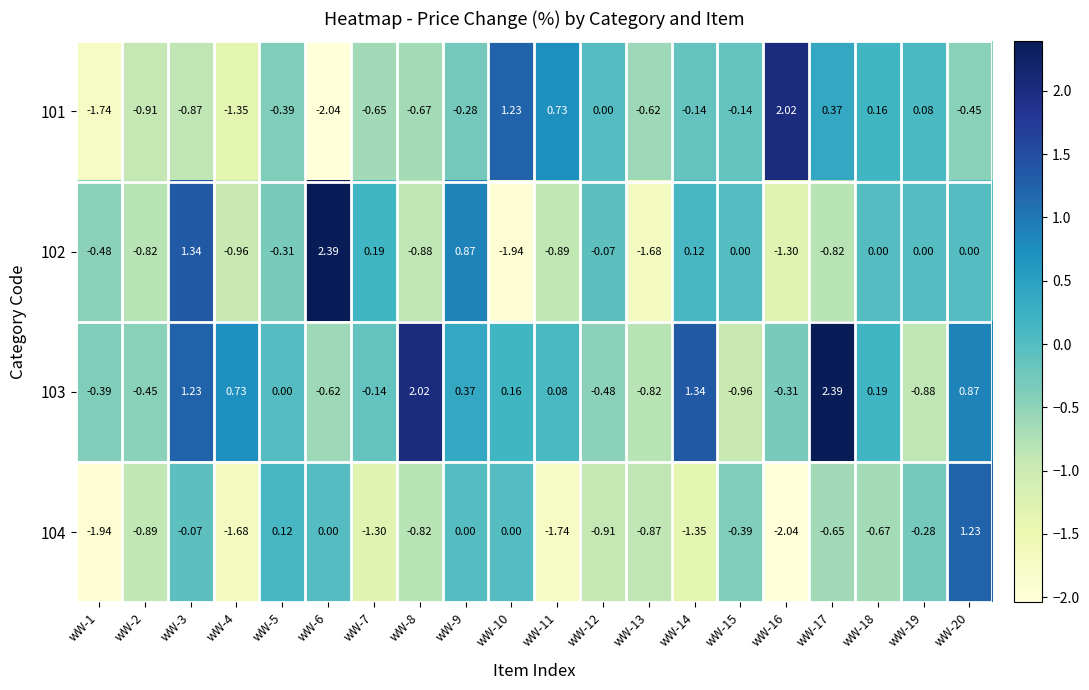

How many values in 103 are below zero?

9